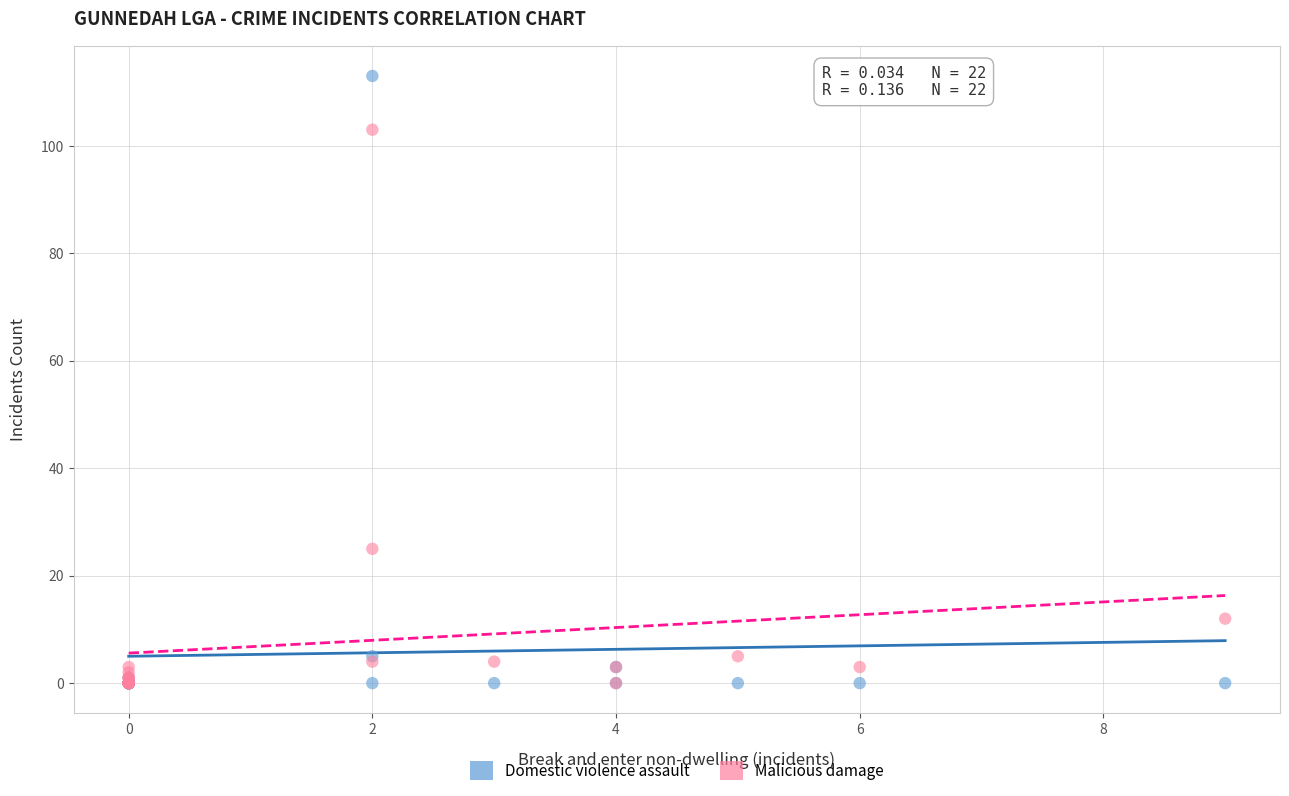

Across all series, what Y value is closest to 56?

25